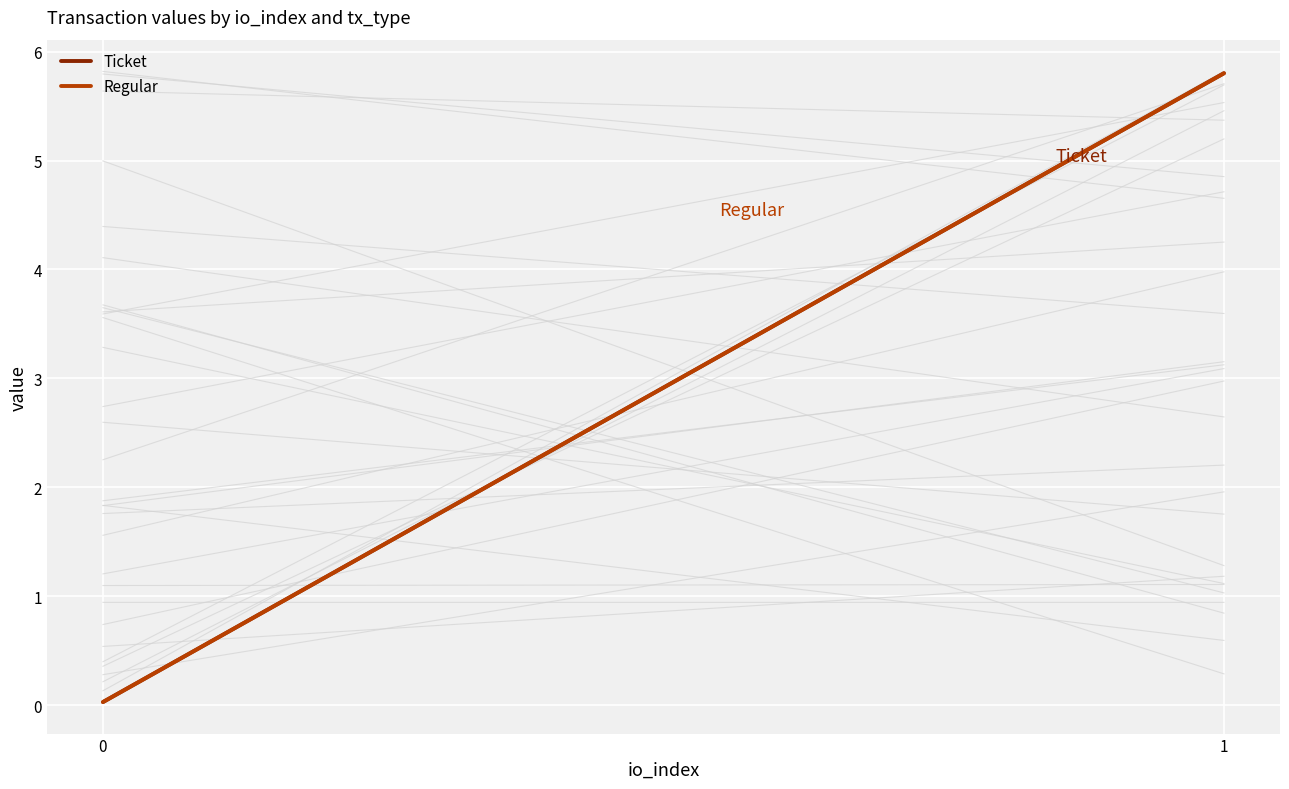

Rank the series at 1 from highest to lowest value.

Ticket, Regular